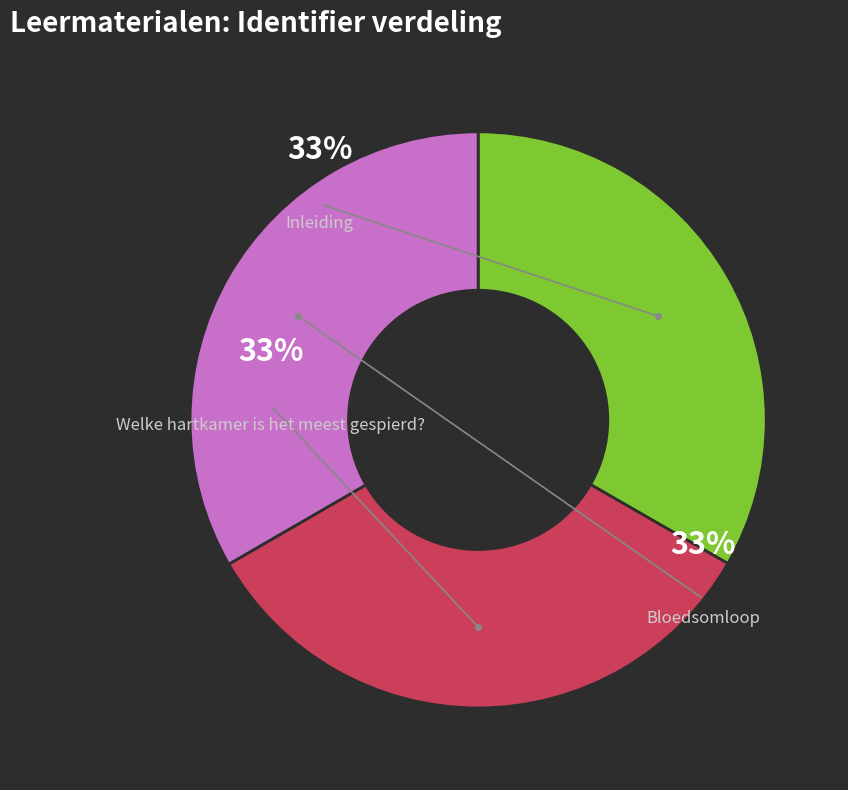

Rank the categories by value from highest to lowest.

Bloedsomloop, Welke hartkamer is het meest gespierd?, Inleiding